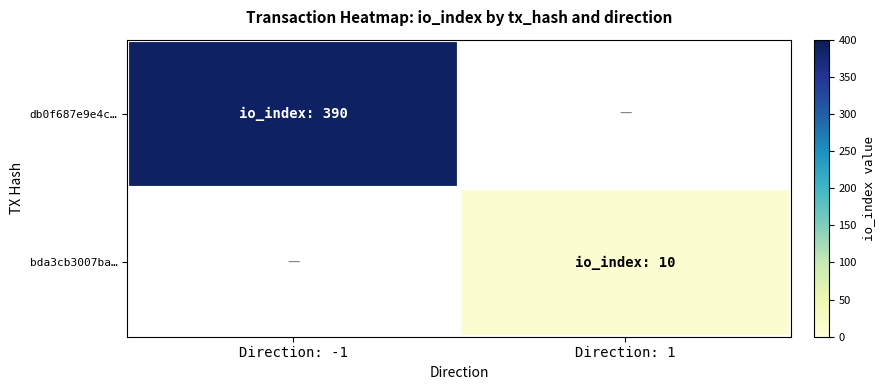

What is the spread (max minus min) of values at Direction: 1?

10